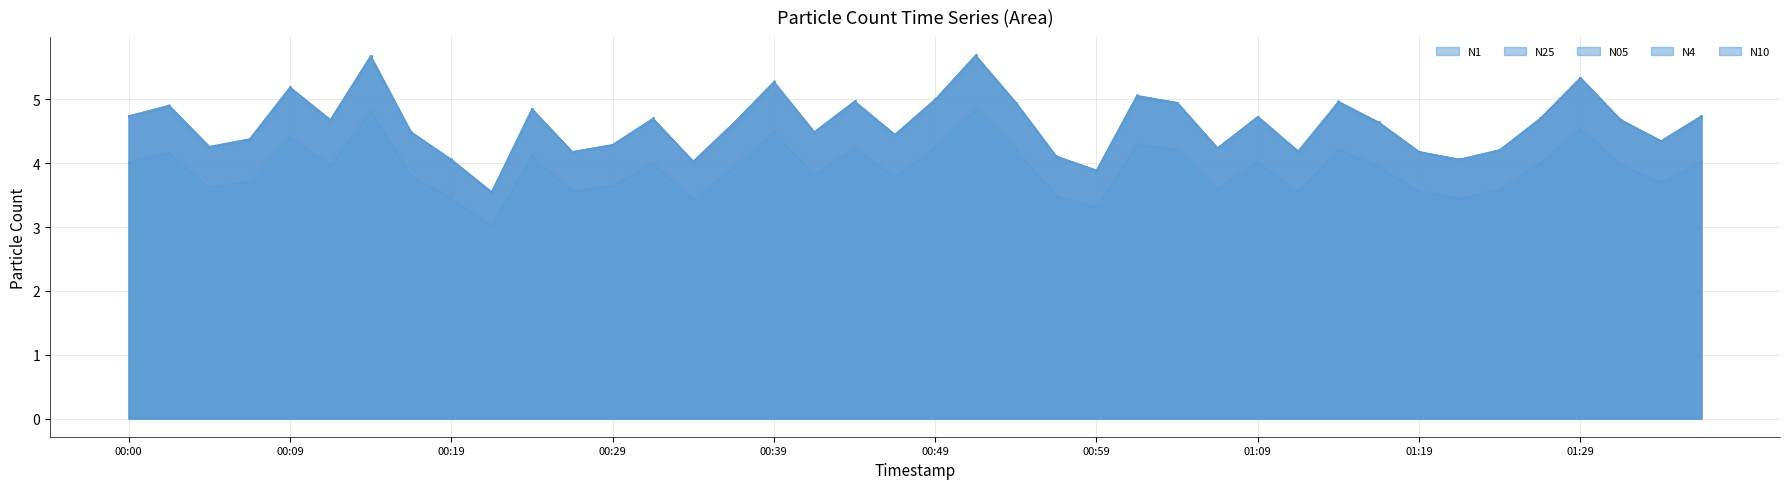

How many lines are shown in the chart?

5